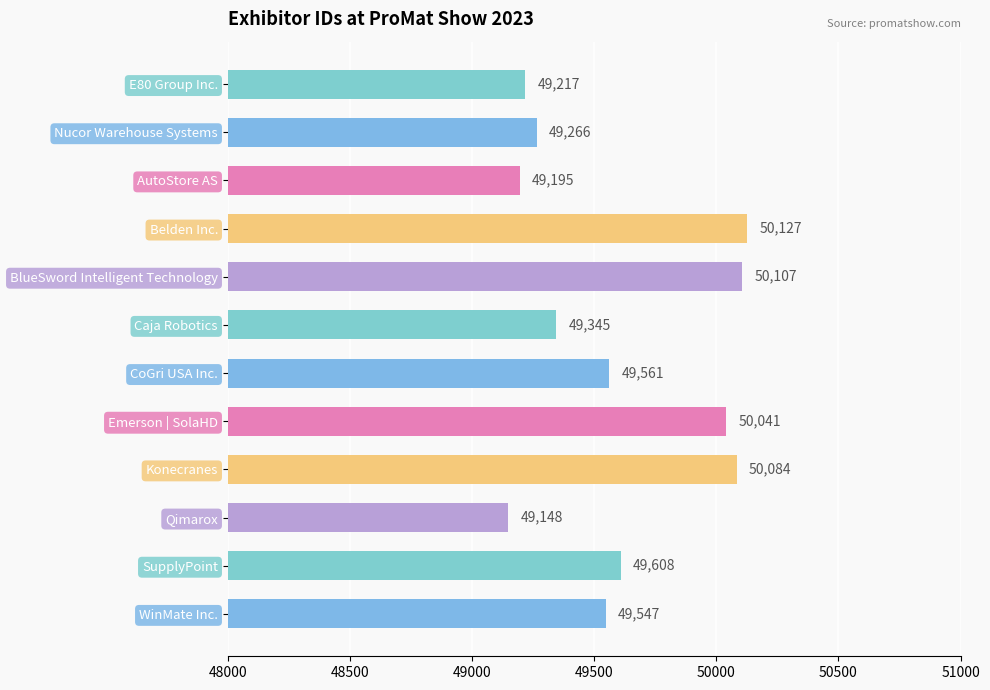

How many values are below 49561?

6